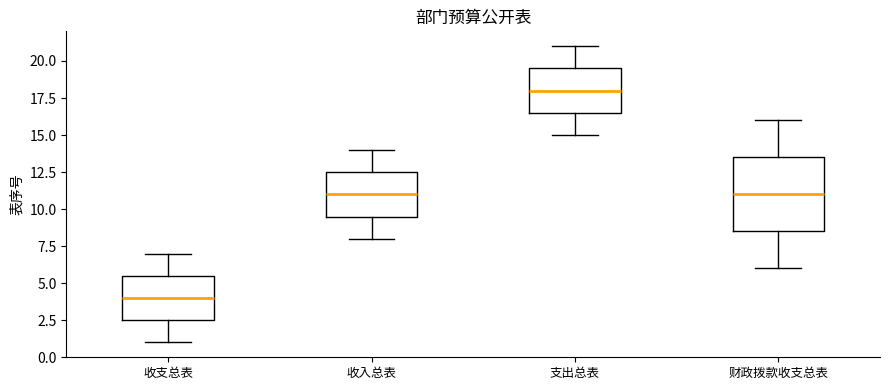

Comparing the boxes themselves (not the whiskers), which one is the tallest?

财政拨款收支总表